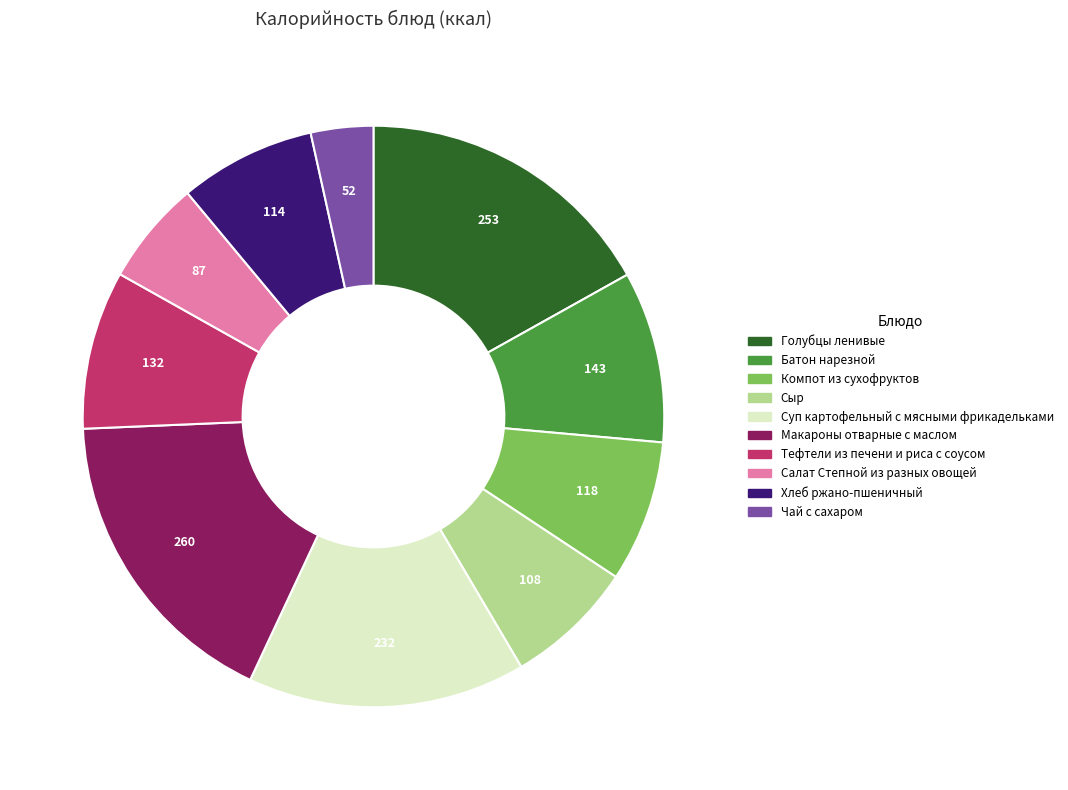

Approximately how many times larger is the value at Суп картофельный с мясными фрикадельками compared to Голубцы ленивые?

0.9